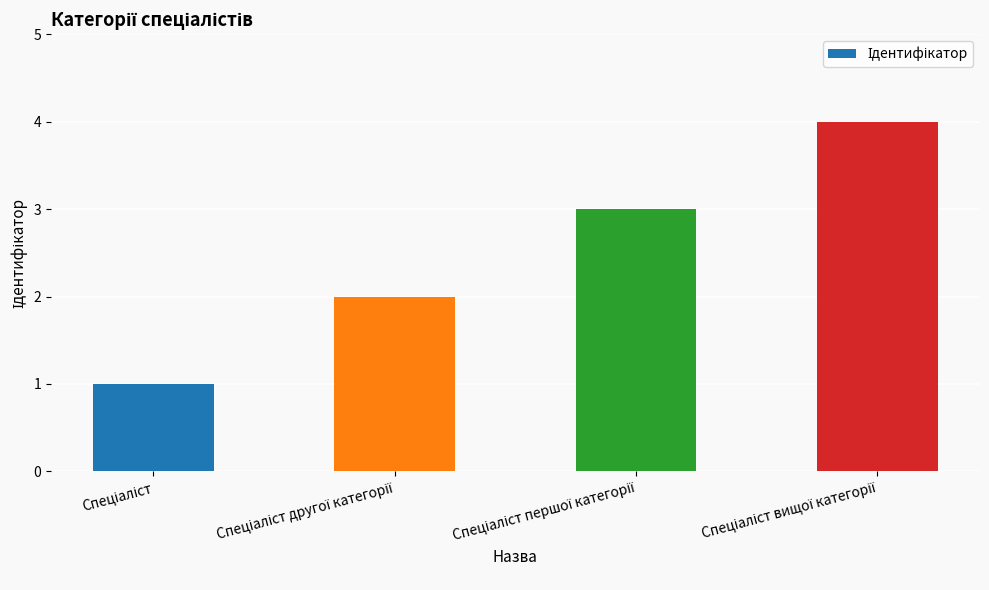

What is the greatest value displayed?

4